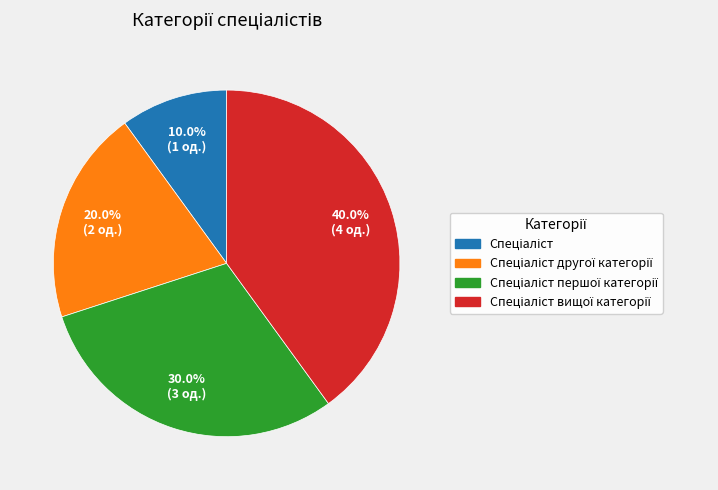

Is there any slice that represents more than half of the pie?

No